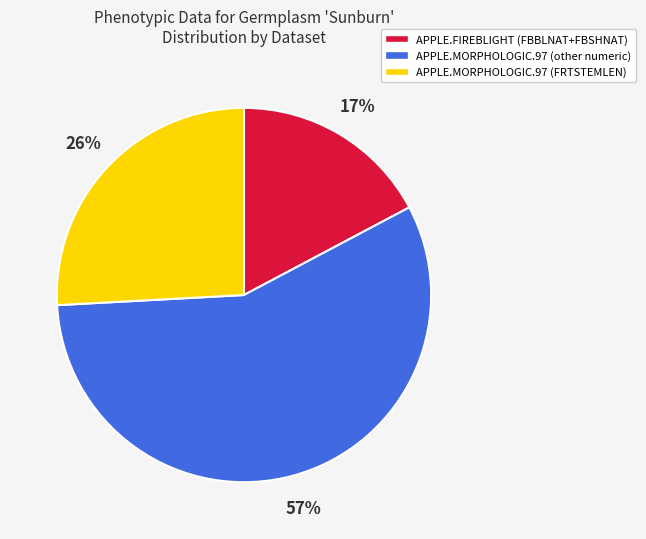

How many slices are in this pie chart?

3